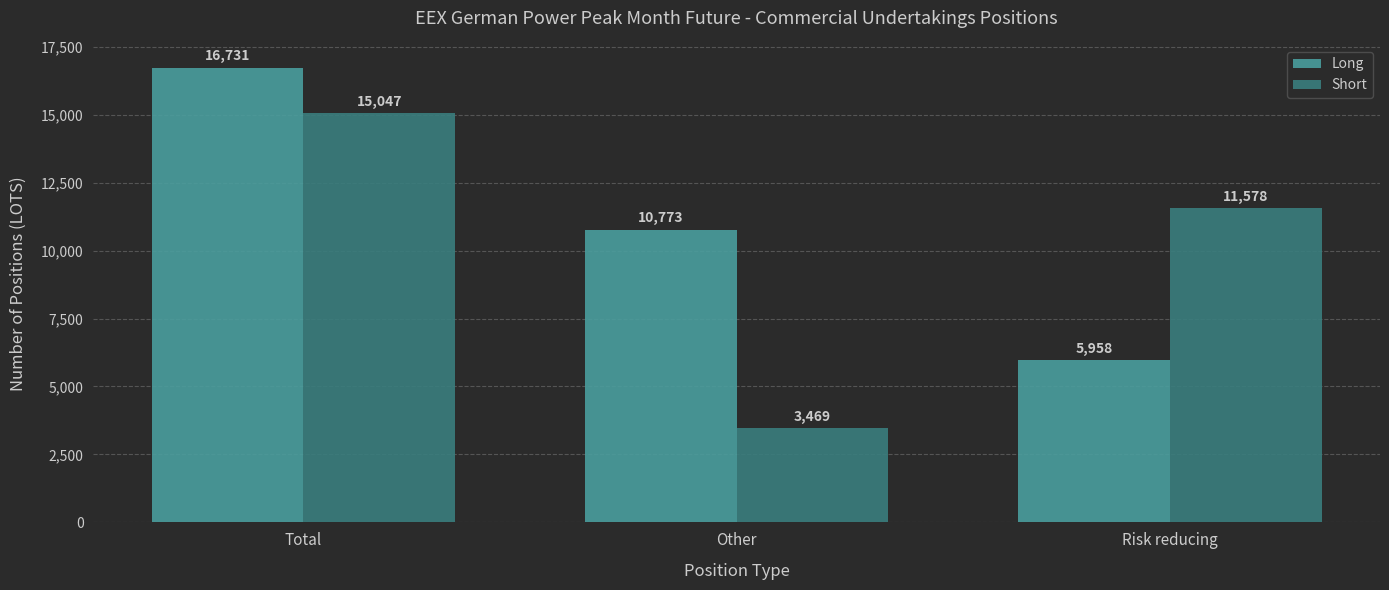

Count the number of categories in the chart.

3